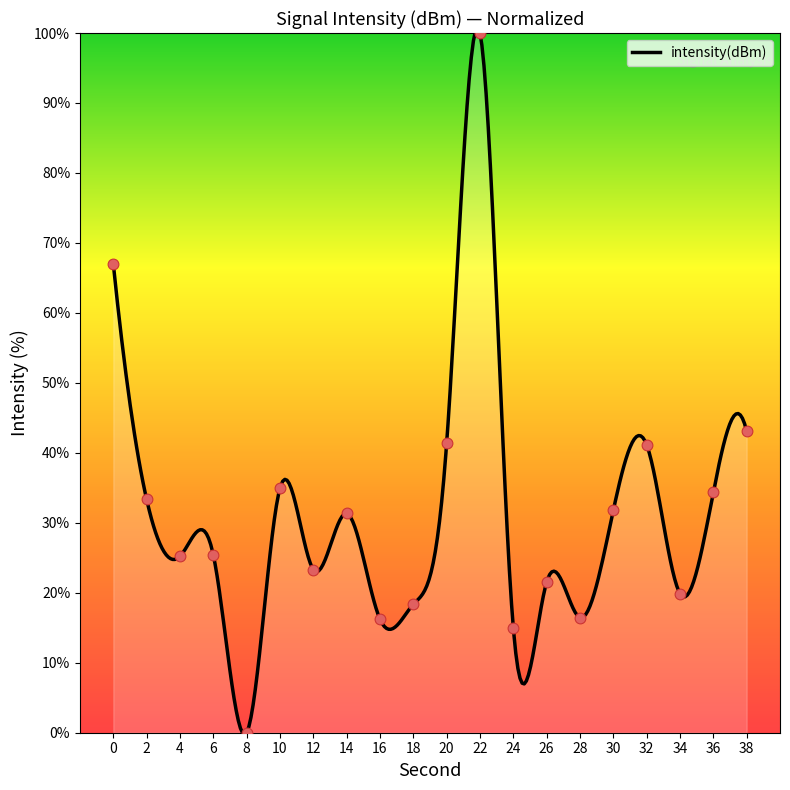

What is the change in value from 2 to 10?

+1.6